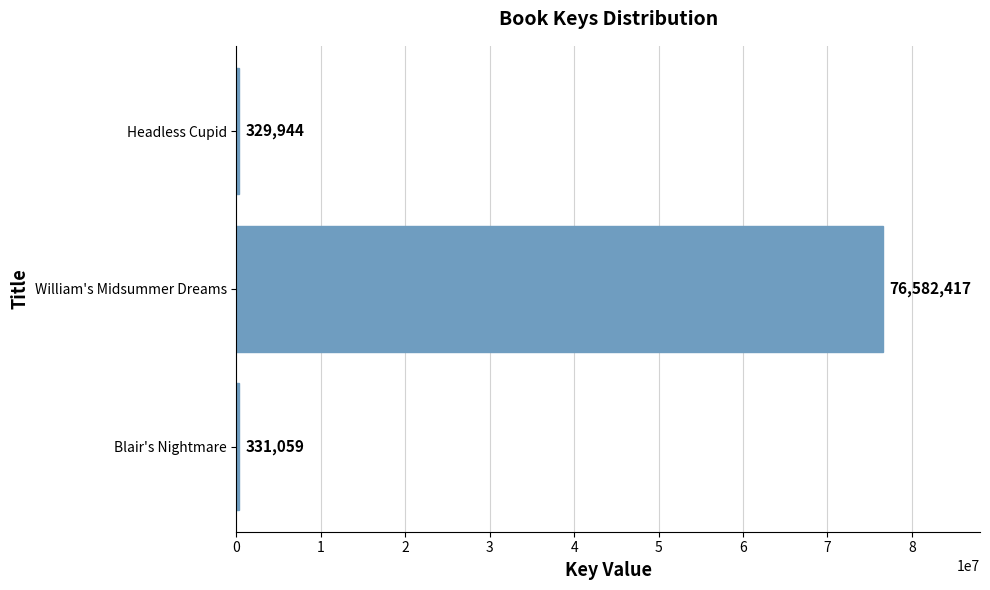

How many distinct data groups are displayed?

1